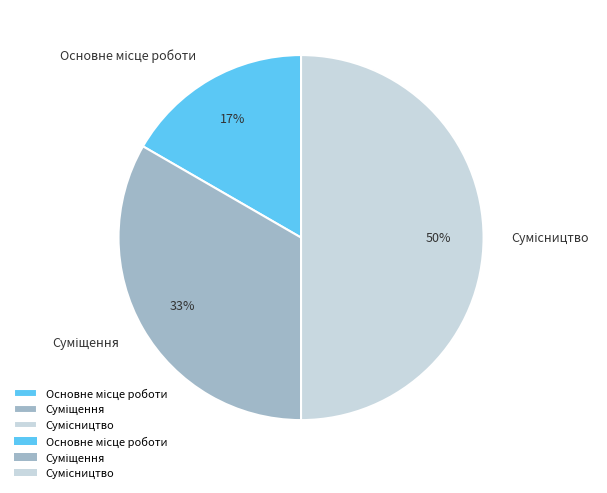

To the nearest percent, what is the difference between the largest and smallest slice percentages?

33%